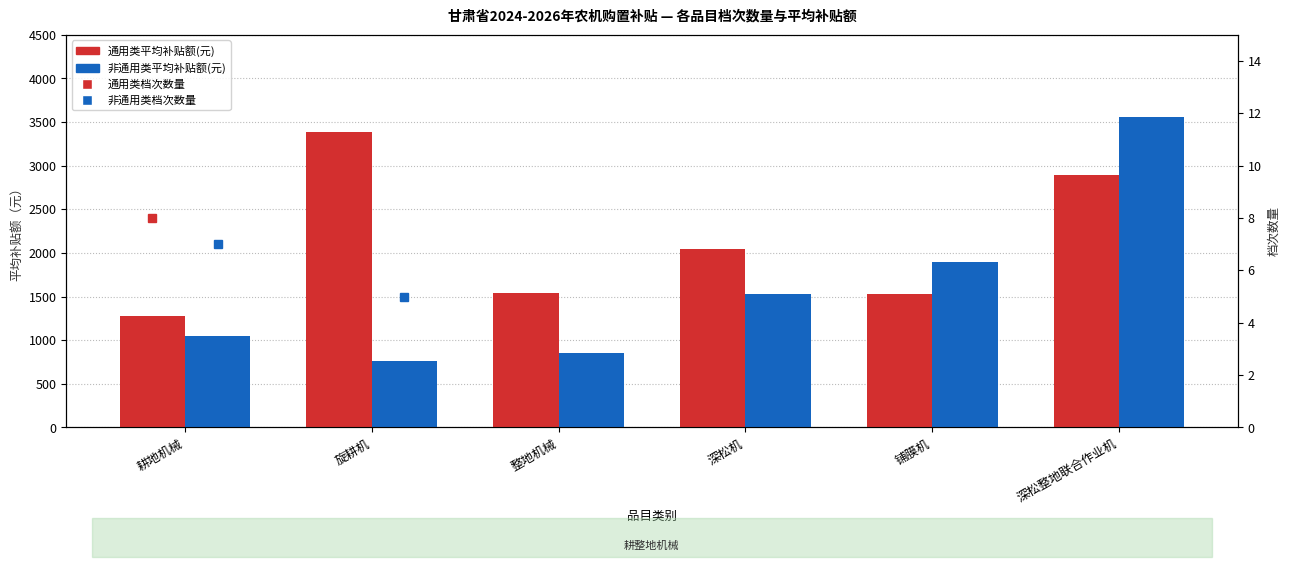

Which series changed the most between 整地机械 and 铺膜机?

非通用类平均补贴额(元)